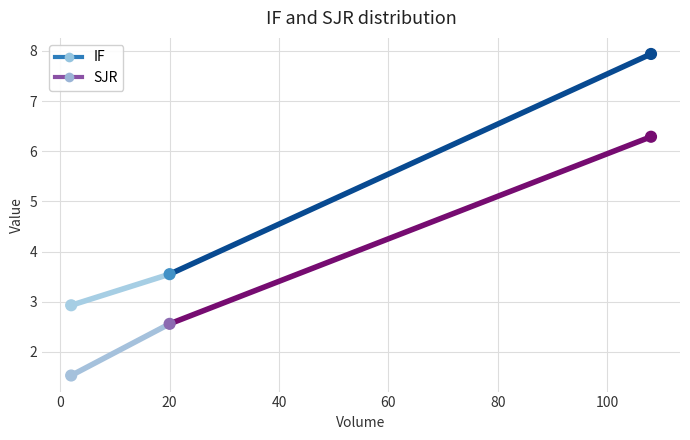

Is the value of IF at 20 greater than the value of SJR at 20?

Yes